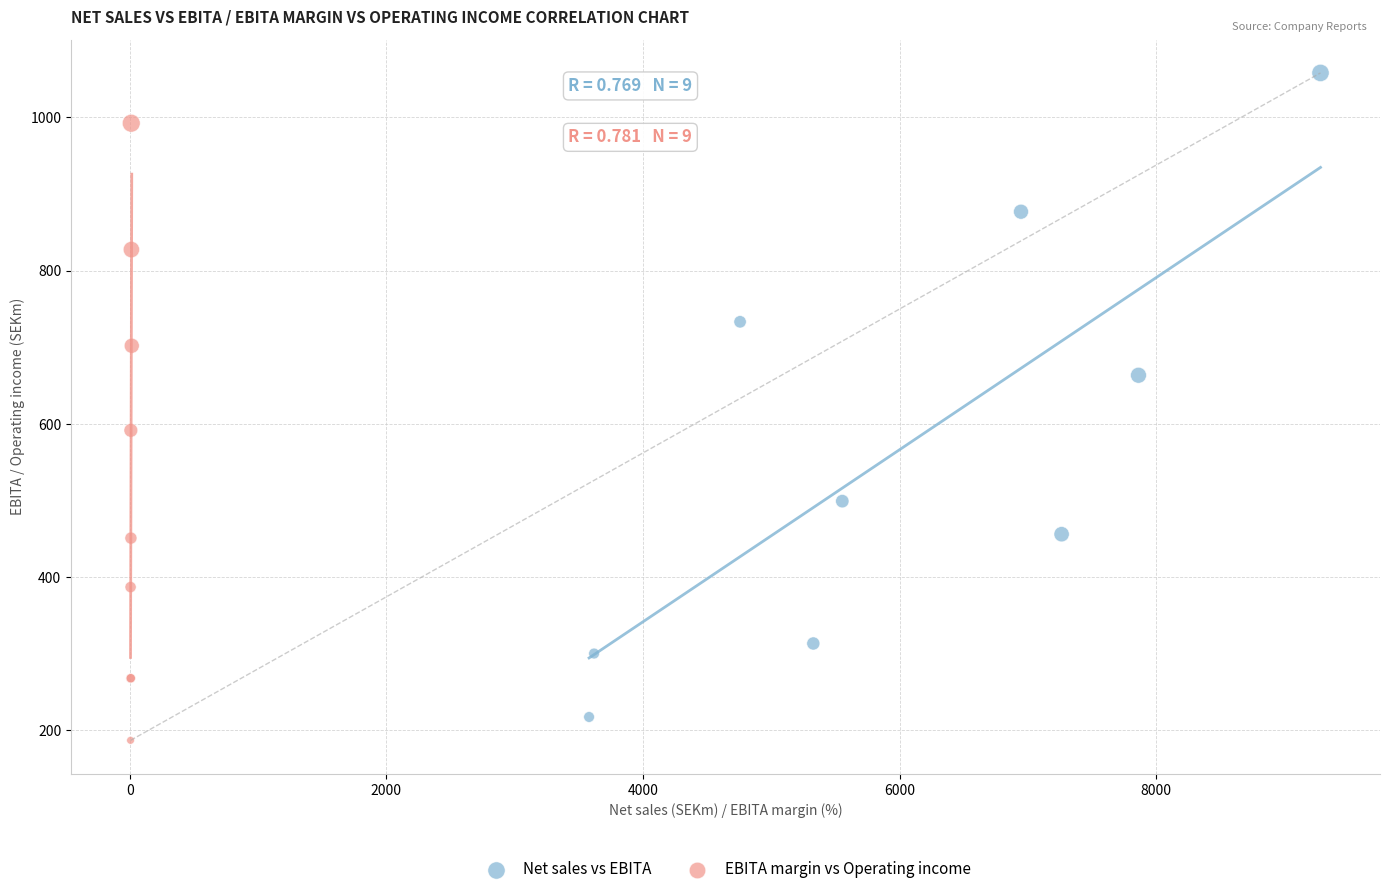

Which series reaches the maximum Y coordinate?

Net sales vs EBITA